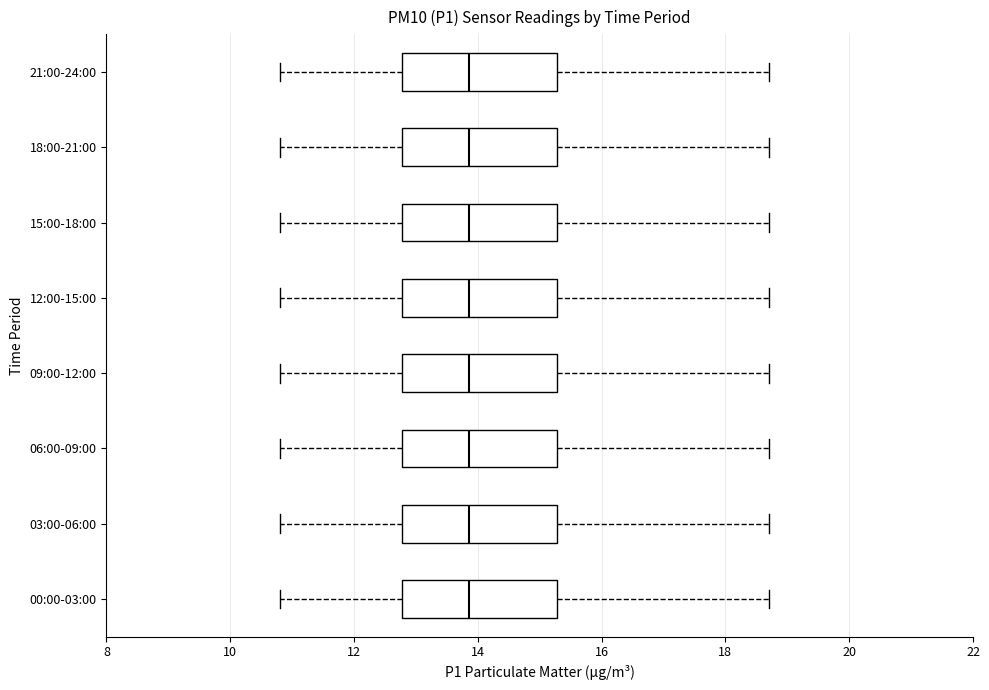

Where does the right whisker of the box for 15:00-18:00 end on the x-axis? The values are not printed on the chart, so give them approximately, as read against the axis.

18.8